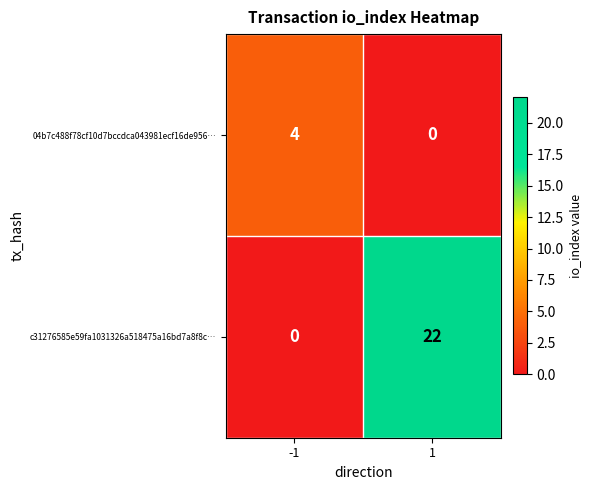

What is the sum of the 04b7c488f78cf10d7bccdca043981ecf16de956… values at -1 and 1?

4